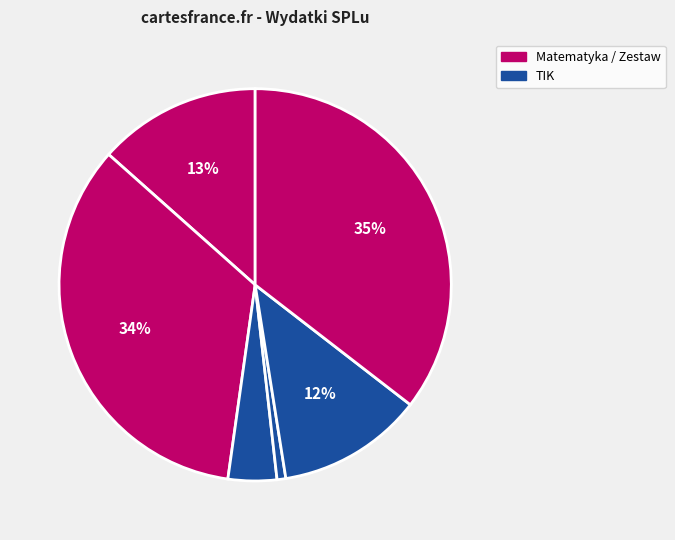

Count the number of slices in the pie.

6